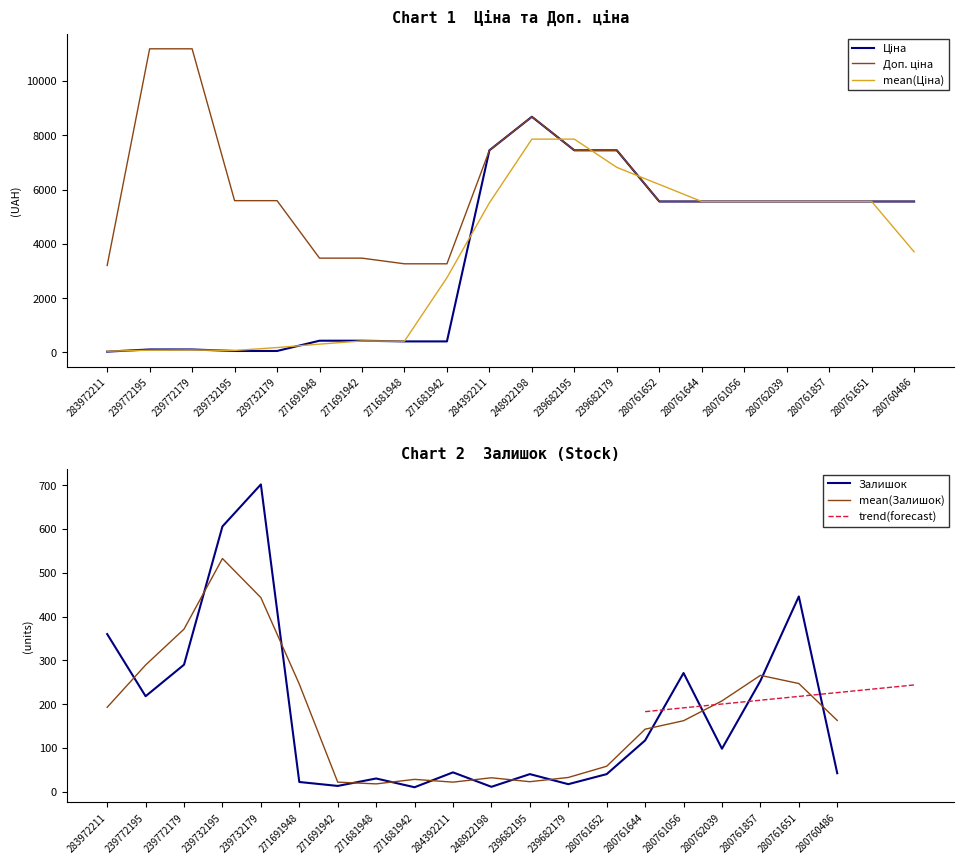

Is it true that Ціна equals 55.9 at 239732179?

True